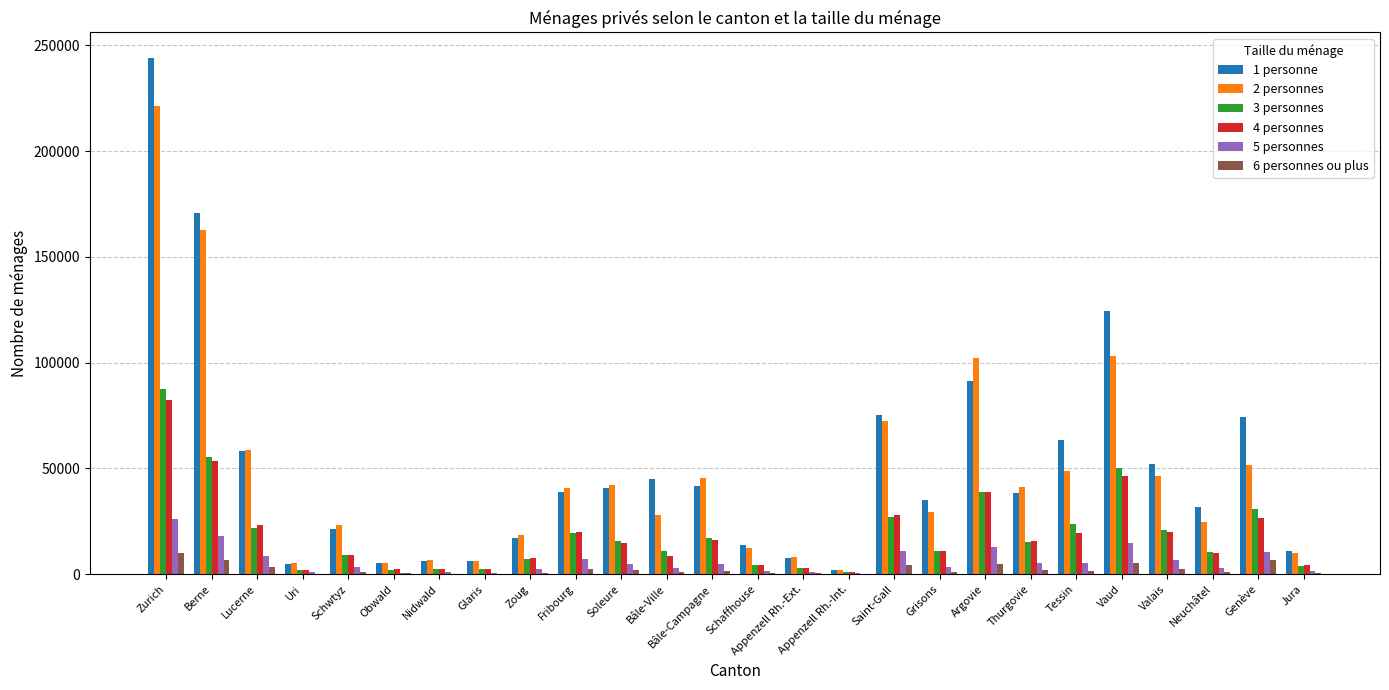

What are all the series names shown in the legend?

1 personne, 2 personnes, 3 personnes, 4 personnes, 5 personnes, 6 personnes ou plus